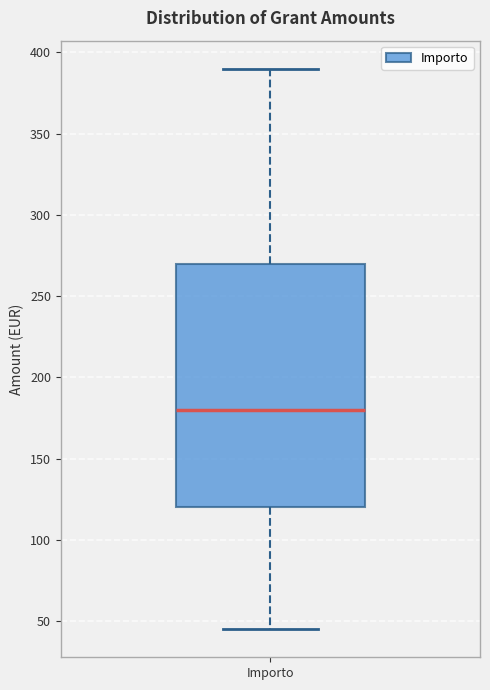

Read this box plot against the y-axis: the position of the median line, the range covered by the box, and the ends of both whiskers. The values are not printed on the chart, so give them approximately, as read against the axis.

median 180, box 120 to 270, whiskers 45 to 390